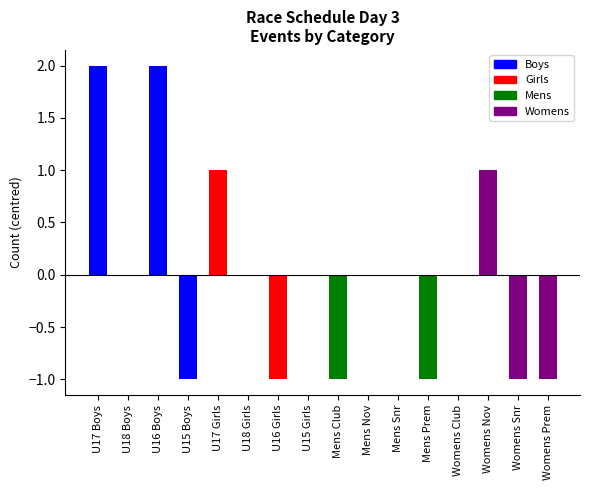

The value at Mens Nov is -2. True or false?

False